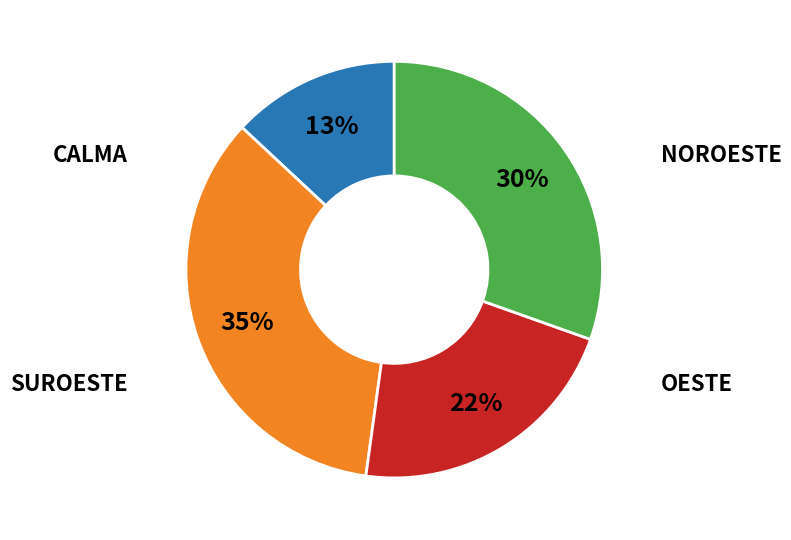

To the nearest percent, what is the difference between the largest and smallest slice percentages?

22%